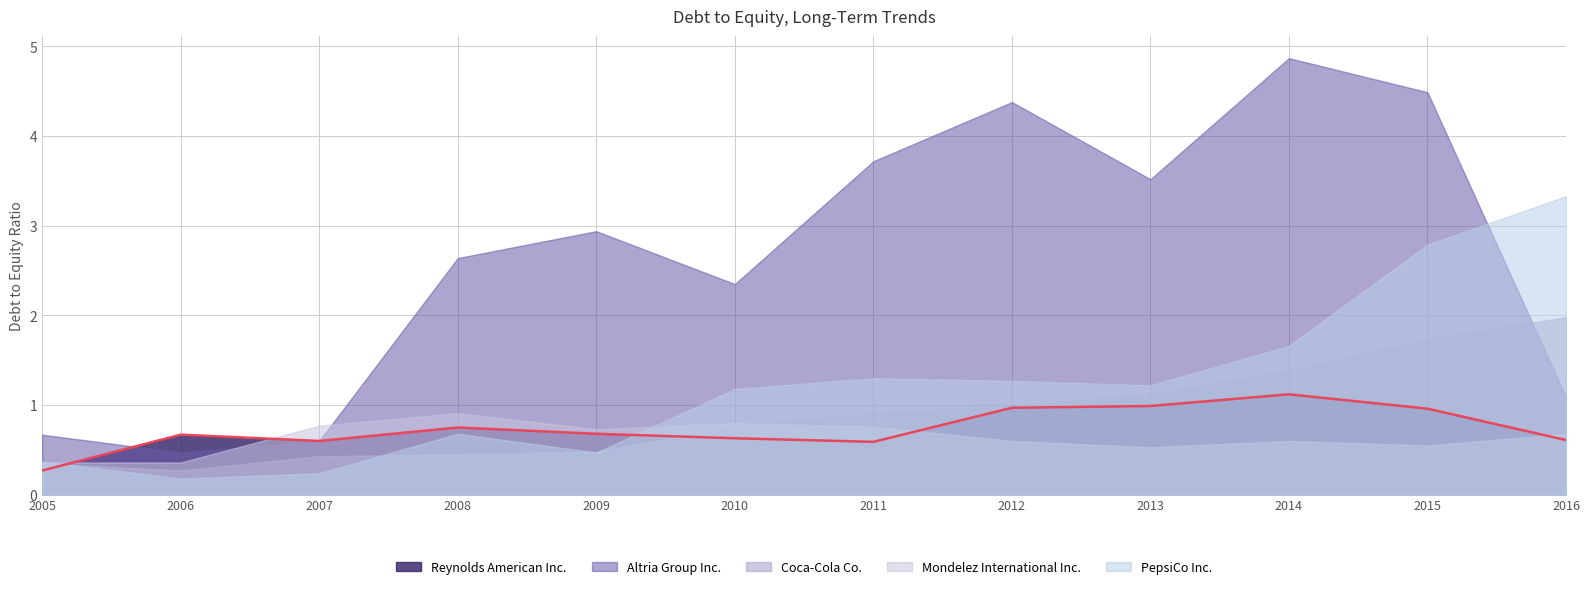

List the labels in order of value, largest first.

2014, 2013, 2012, 2015, 2008, 2009, 2006, 2010, 2016, 2007, 2011, 2005